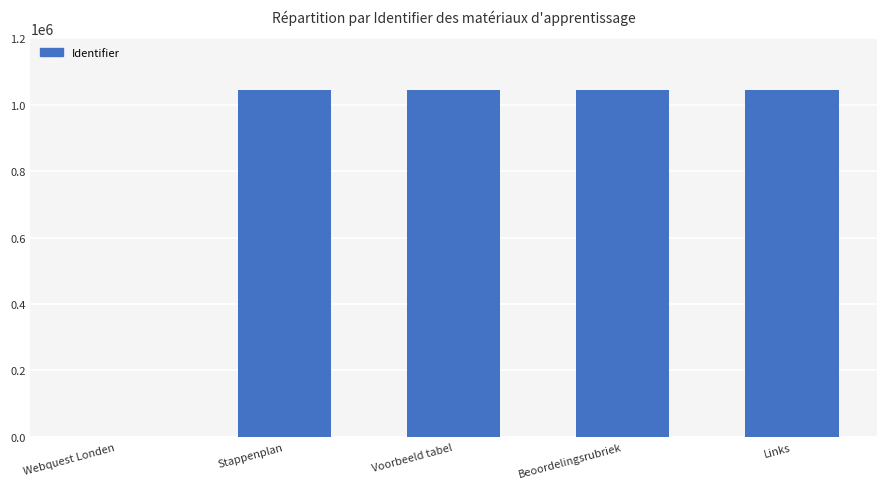

What is the change in value from Stappenplan to Voorbeeld tabel?

+9